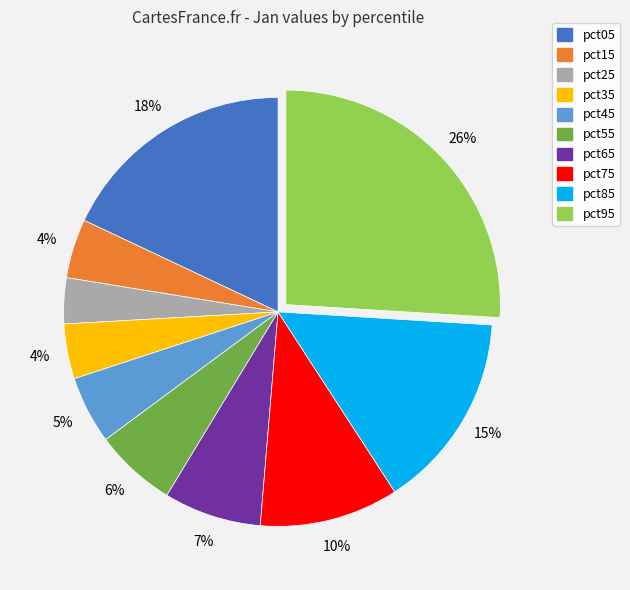

To the nearest percent, what portion does pct05 represent?

18%